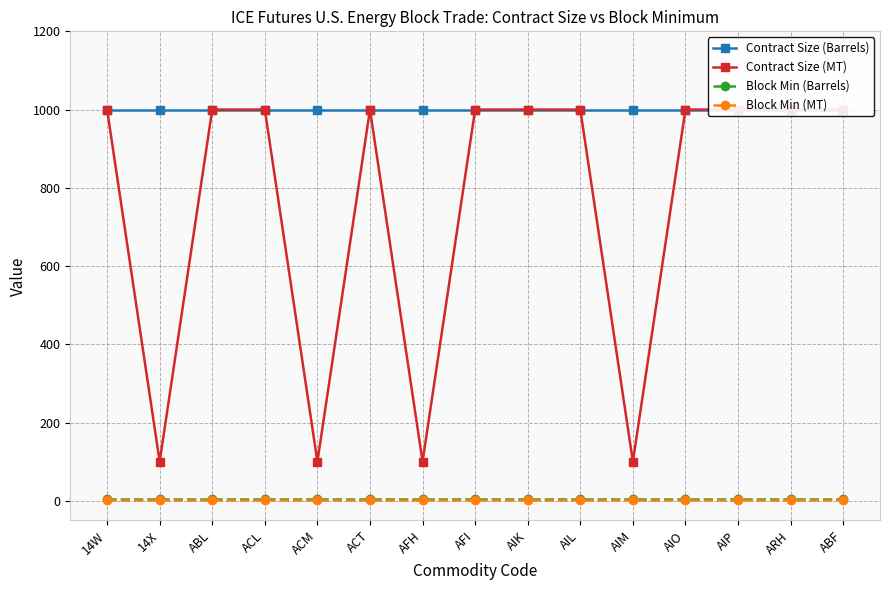

At which category is the sum across all series the highest?

14W